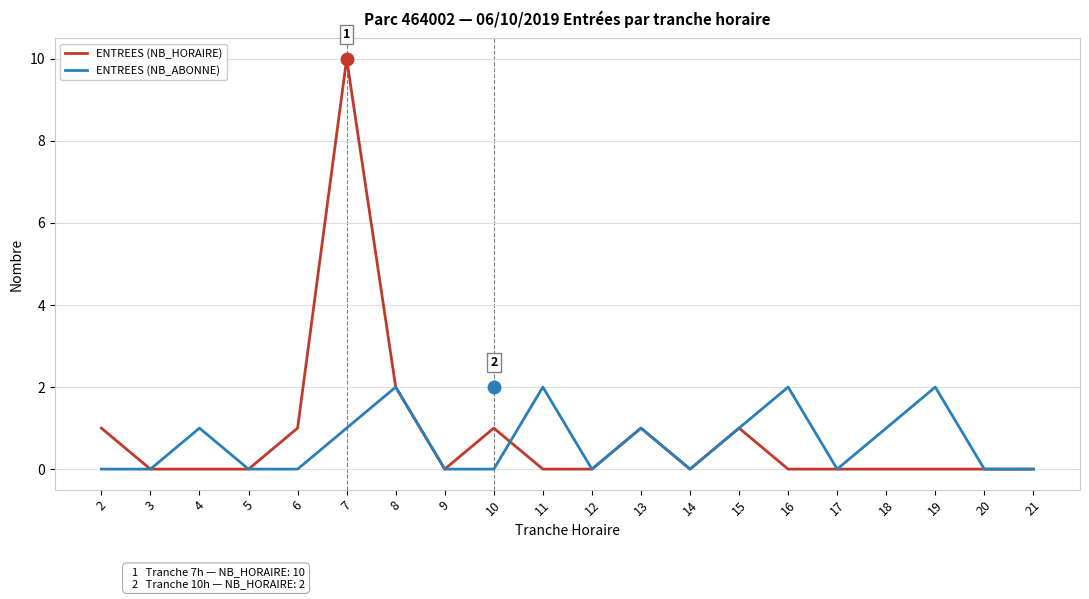

What is the average value of the ENTREES (NB_ABONNE) series?

1